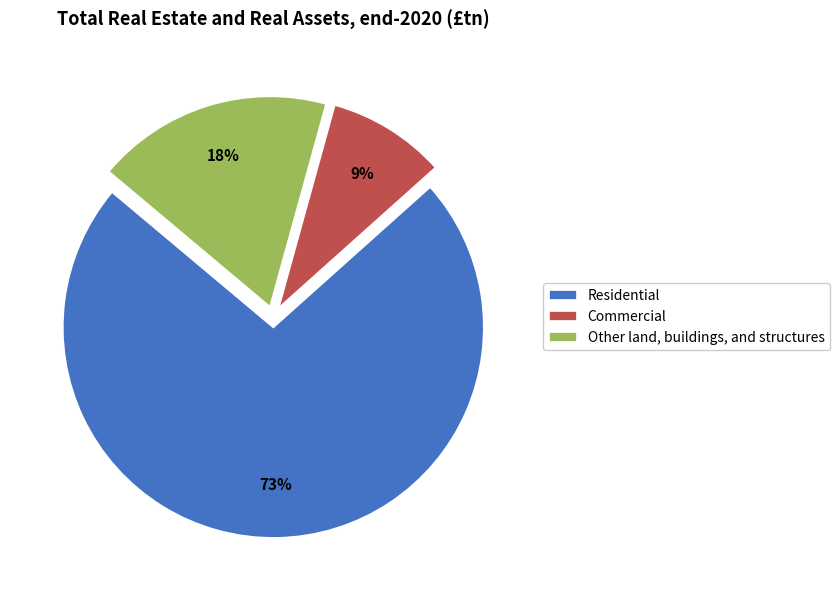

Which has a higher value, Residential or Other land, buildings, and structures?

Residential